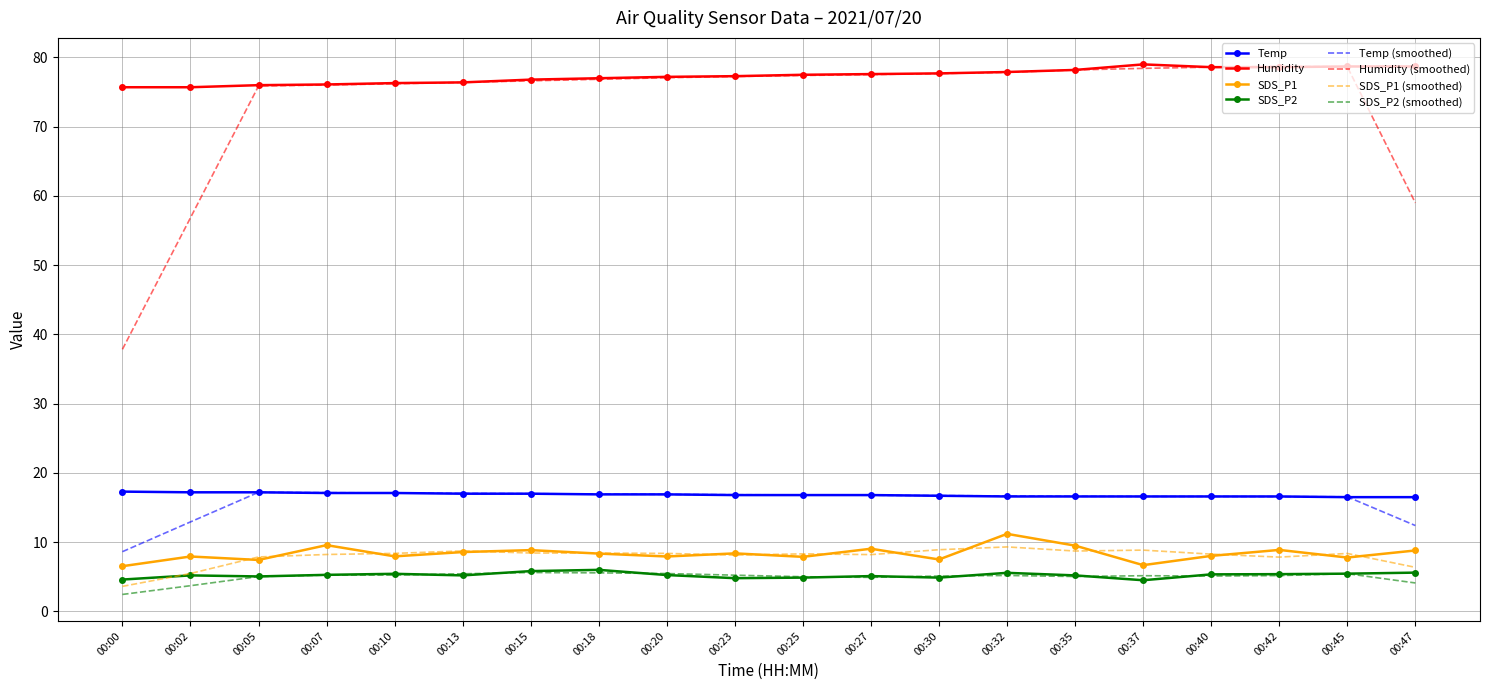

True or false: Humidity has a value of 77.0 at 00:18.

True